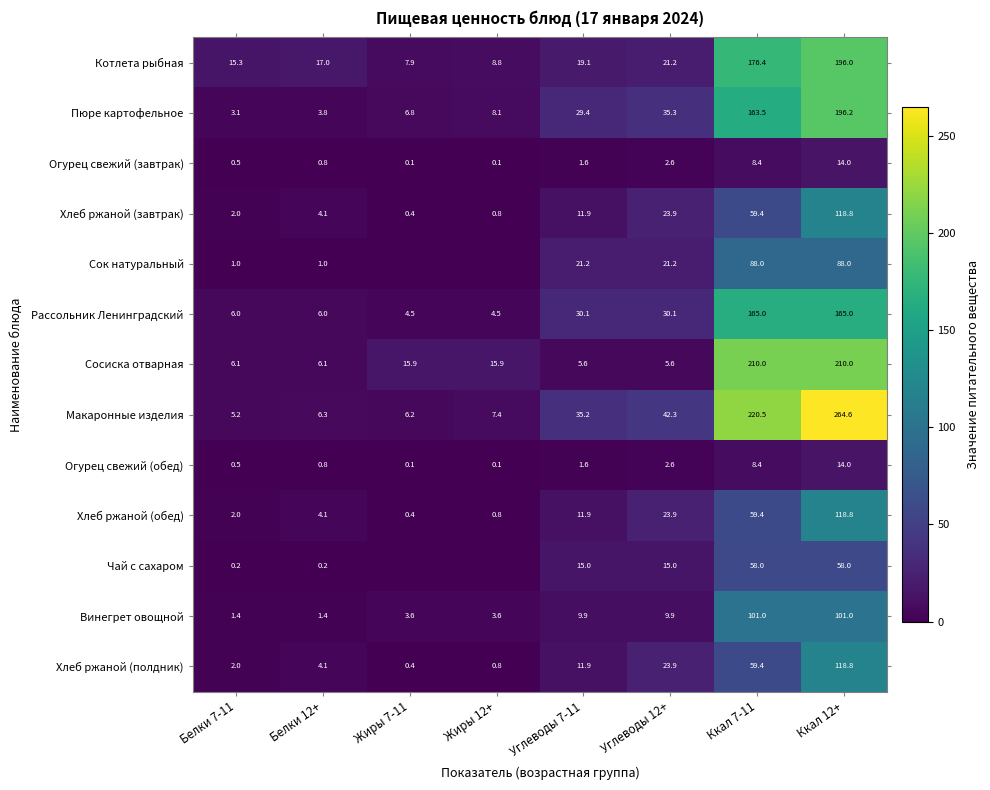

Which category has the highest value across all series?

Ккал 12+